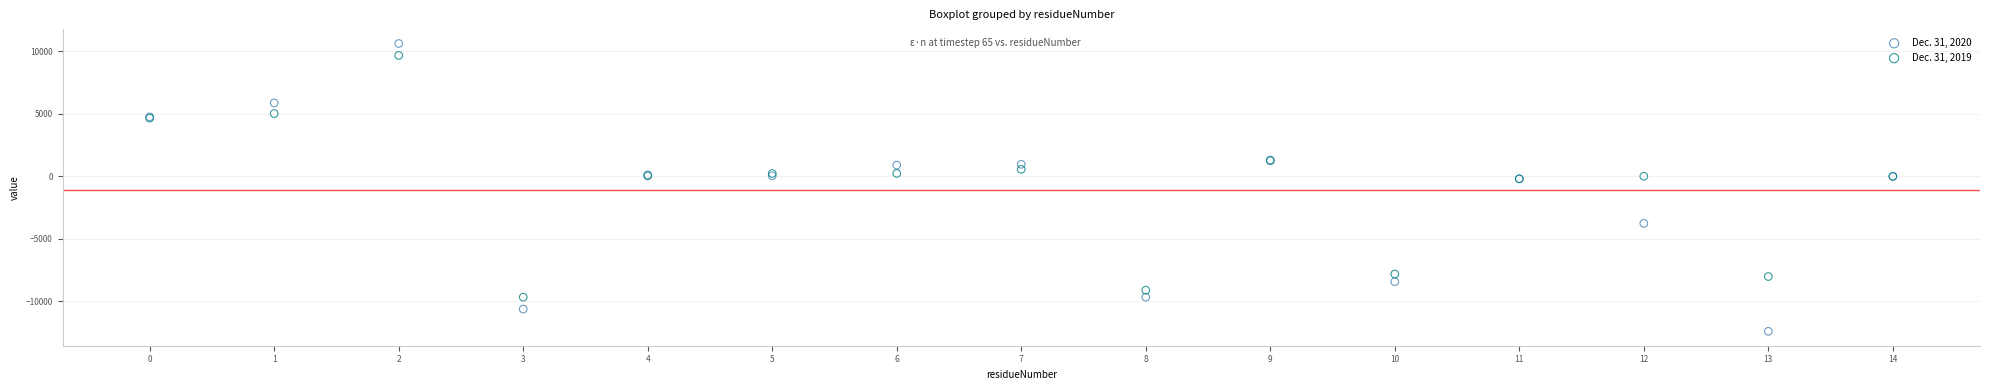

Which series has the widest spread of Y values?

Dec. 31, 2020